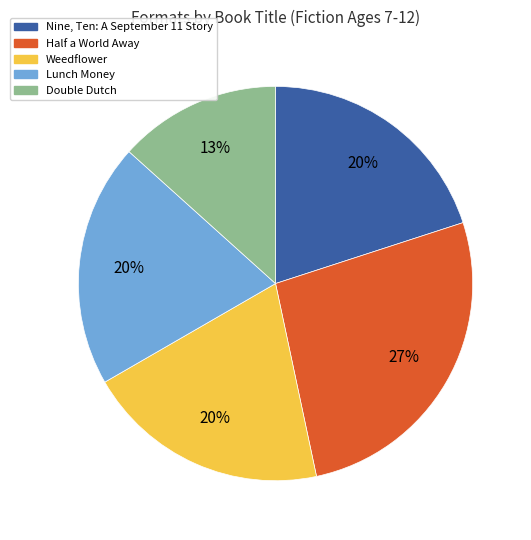

Which has a higher value, Double Dutch or Lunch Money?

Lunch Money